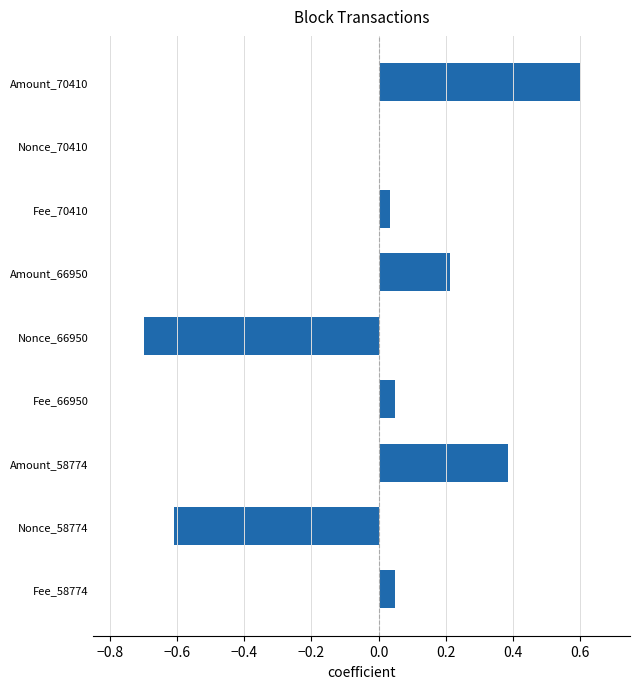

The chart shows a value of -0.9 at Nonce_66950. True or false?

False